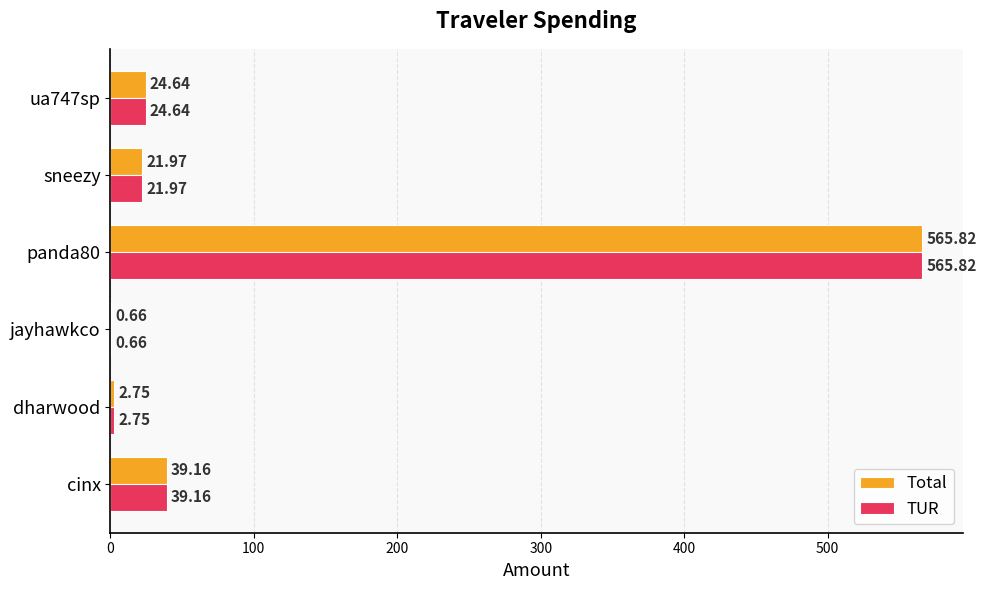

How many distinct data groups are displayed?

2